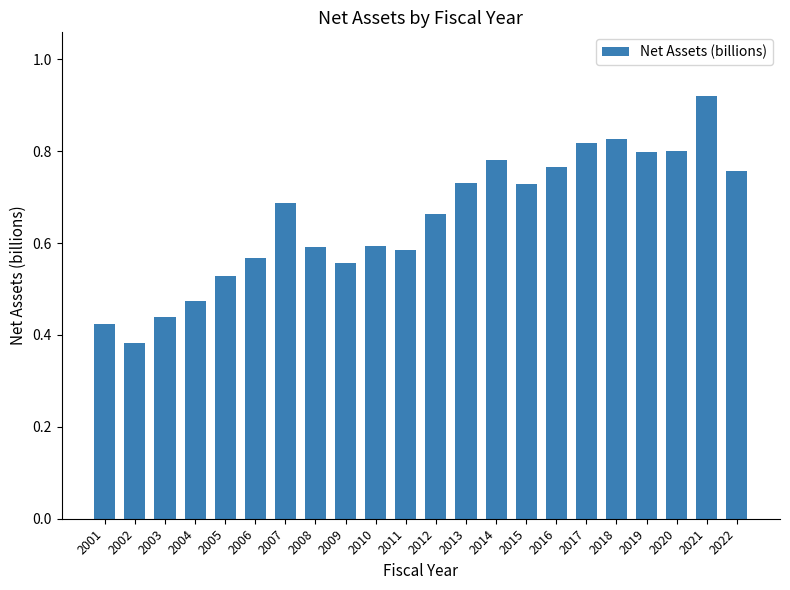

How many bars are there in total?

22